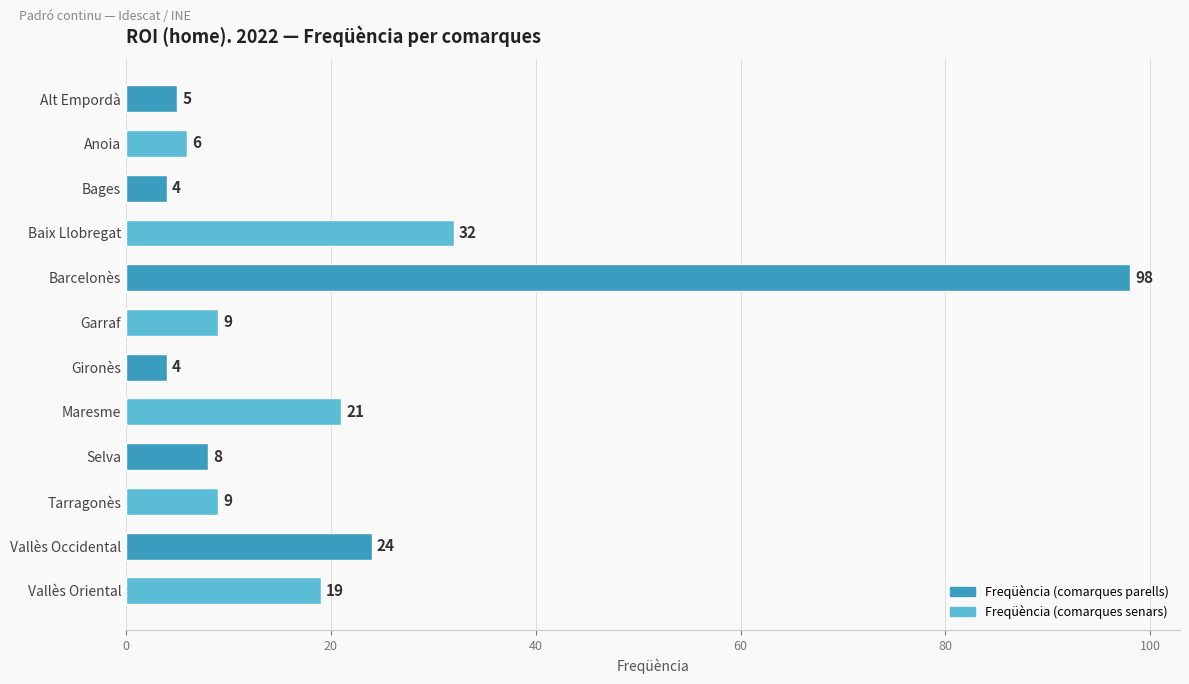

What is the maximum value shown in the chart?

98